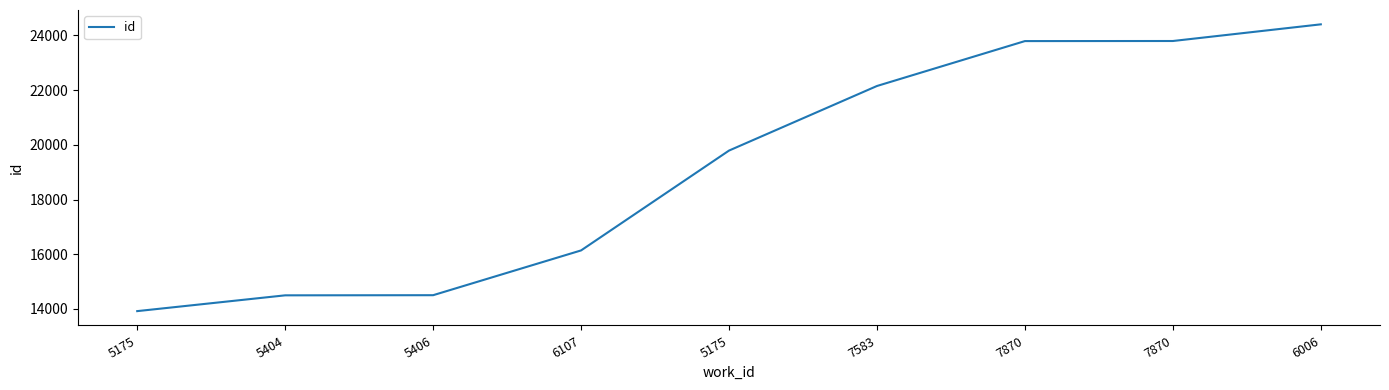

Reading left to right, list all the values displayed in this chart.

13921	14498	14503	16139	19788	22148	23789	23792	24401